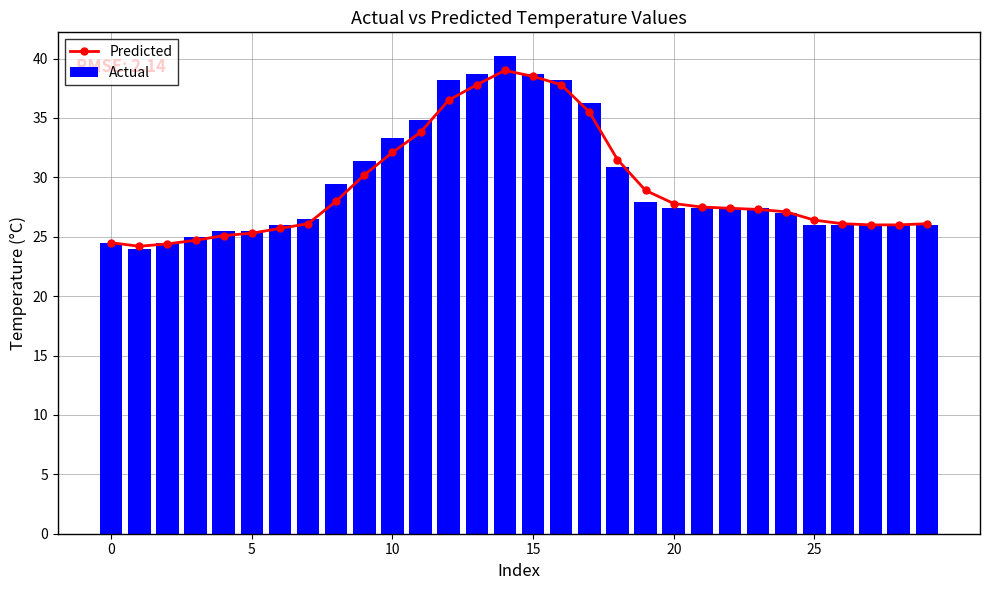

The value of Actual at 15 is 38.7. True or false?

True